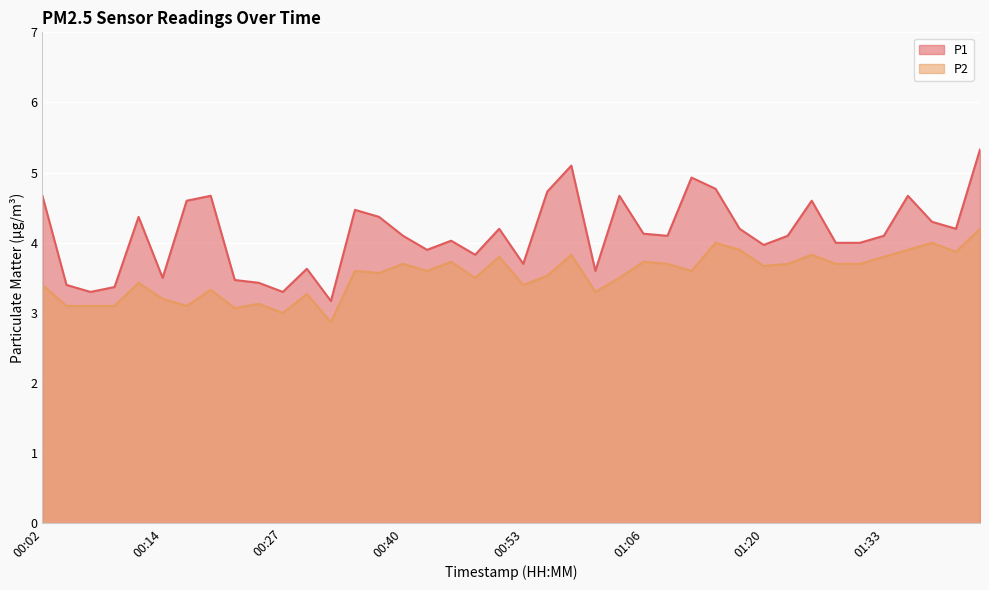

How many values in the P2 series are below 3?

1